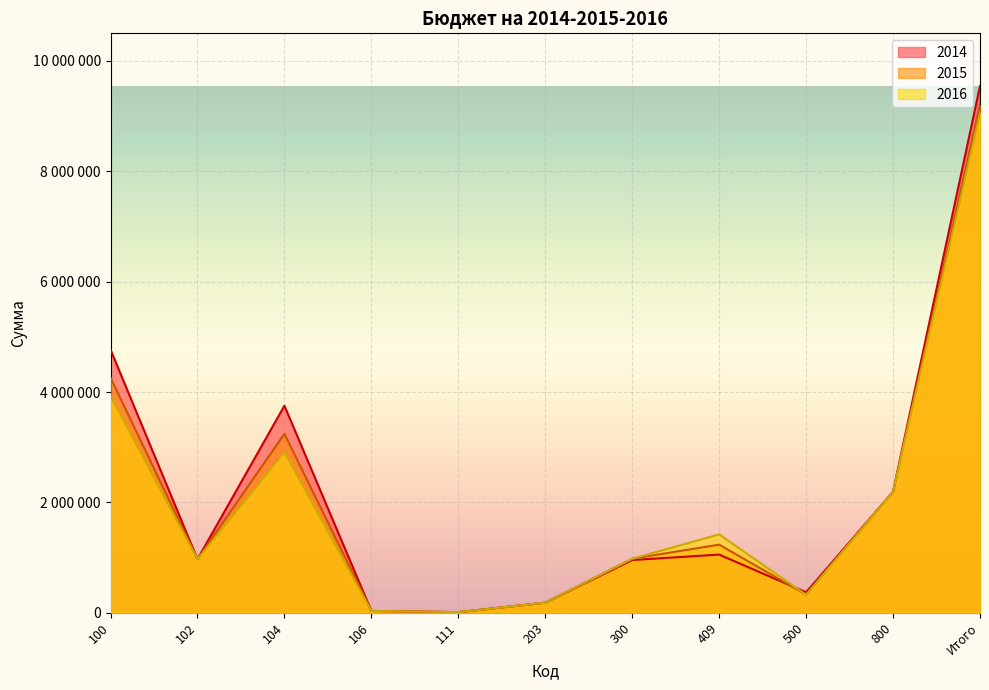

At which category is the sum across all series the highest?

Итого